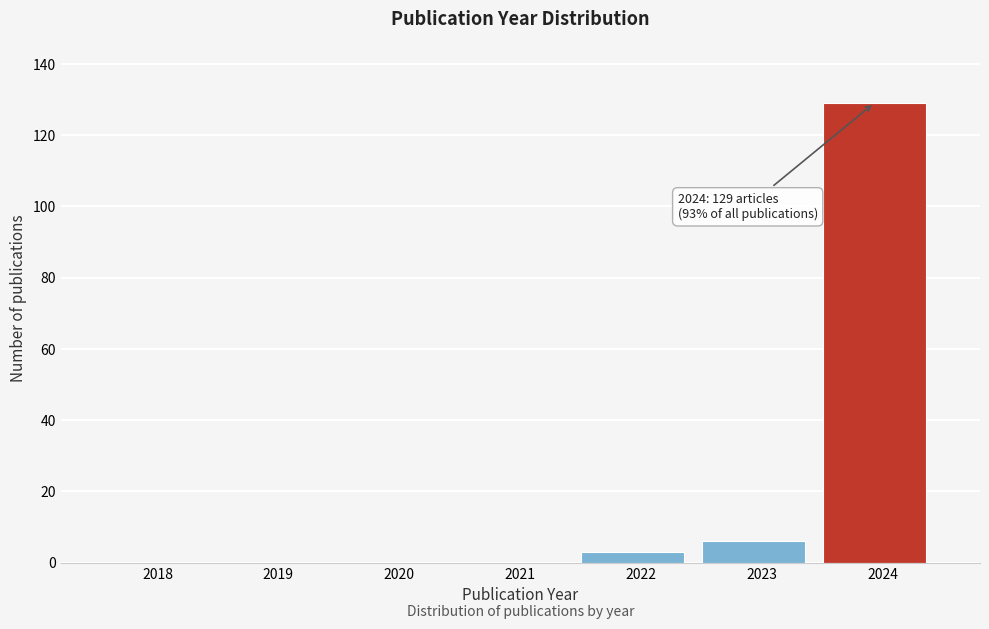

Reading right to left, list all the values displayed in this chart.

2024=129	2023=6	2022=3	2021=0	2020=0	2019=0	2018=0